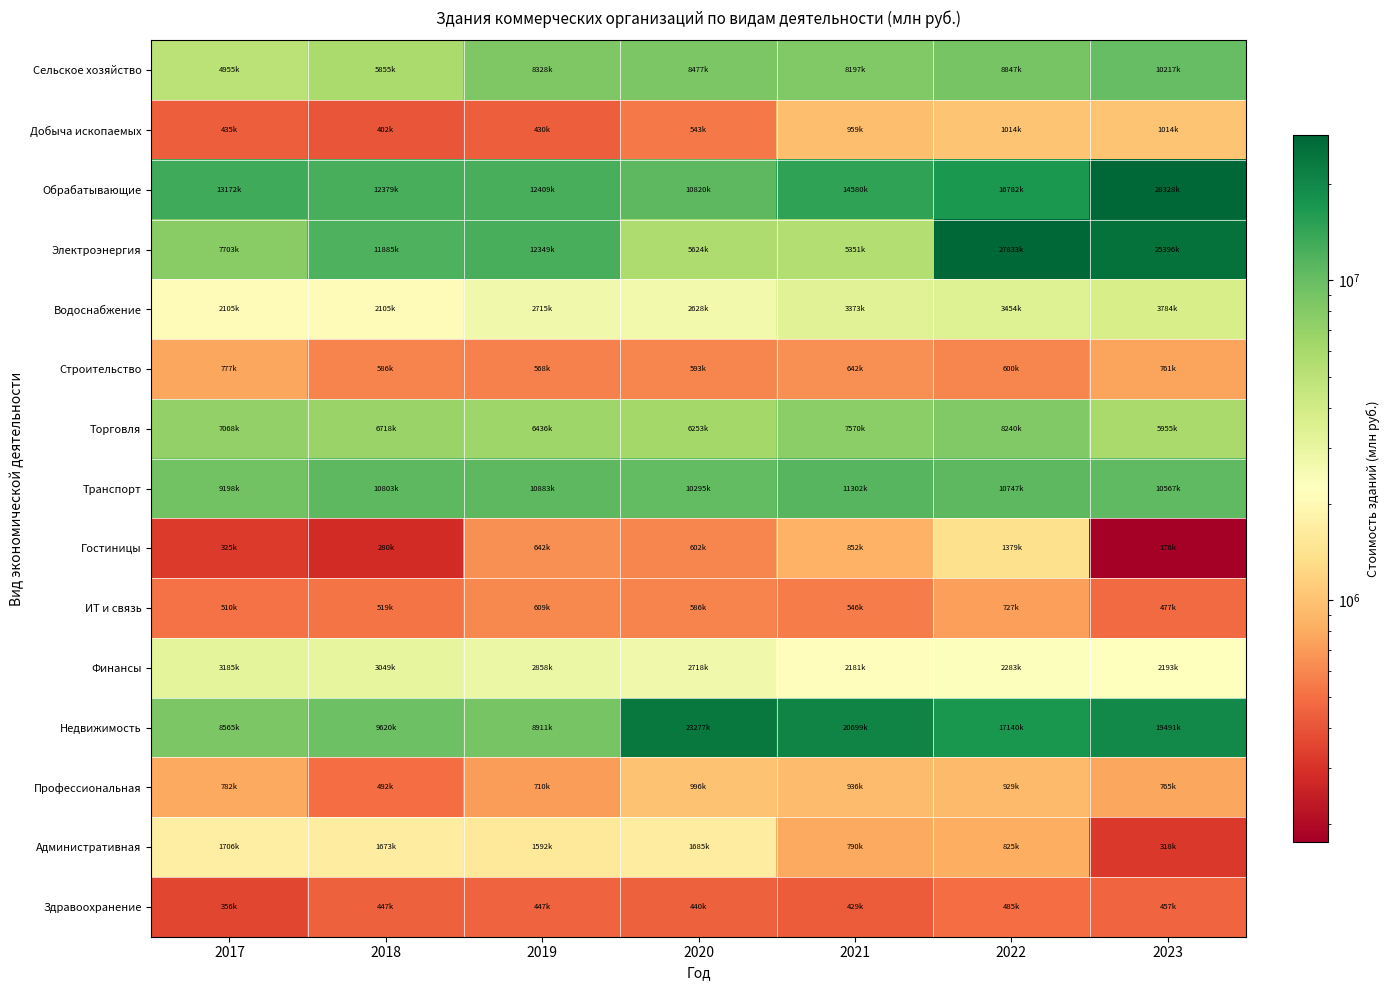

At which category is the sum across all series the highest?

2023